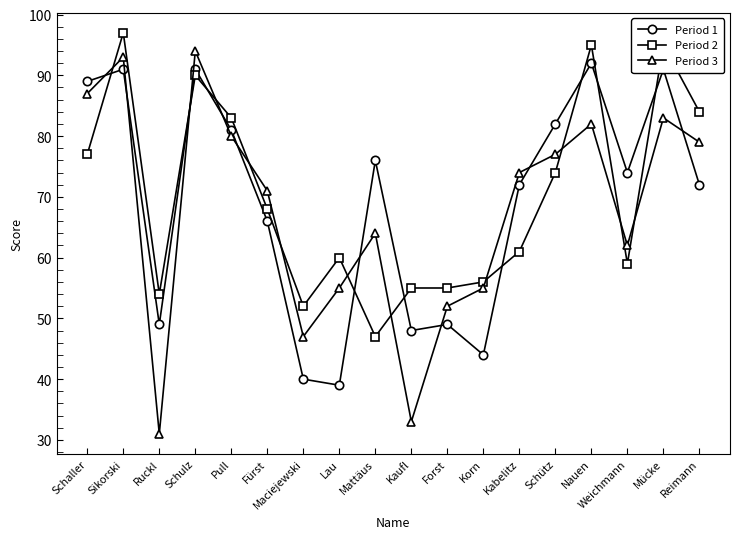

Is it true that Period 1 equals 66 at Fürst?

True